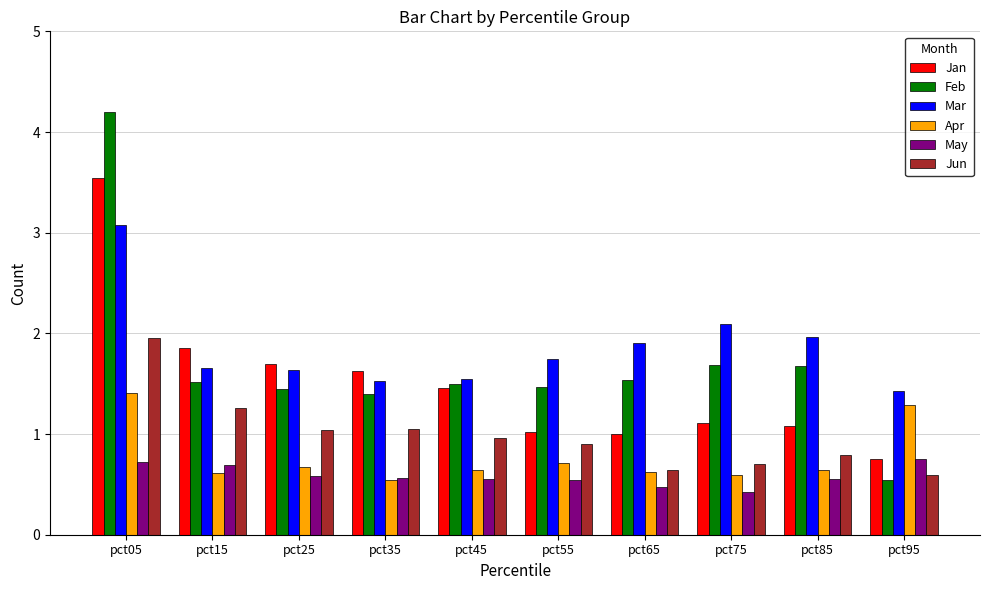

The May series shows 0.7 at pct15. True or false?

True